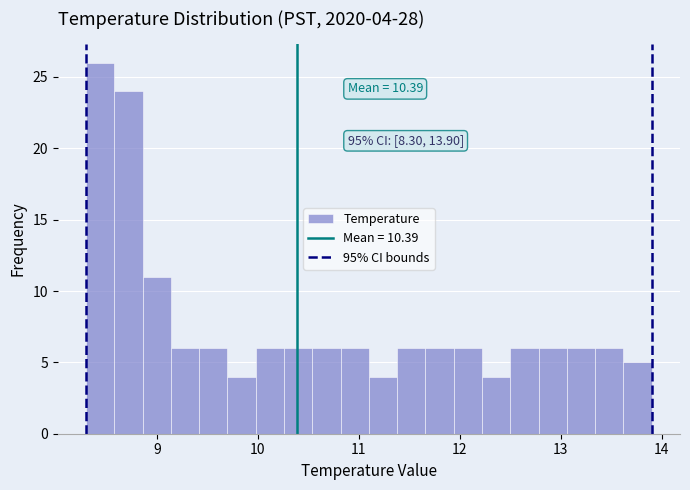

Read against the x-axis, roughly where is the centre of the tallest bar?

8.4